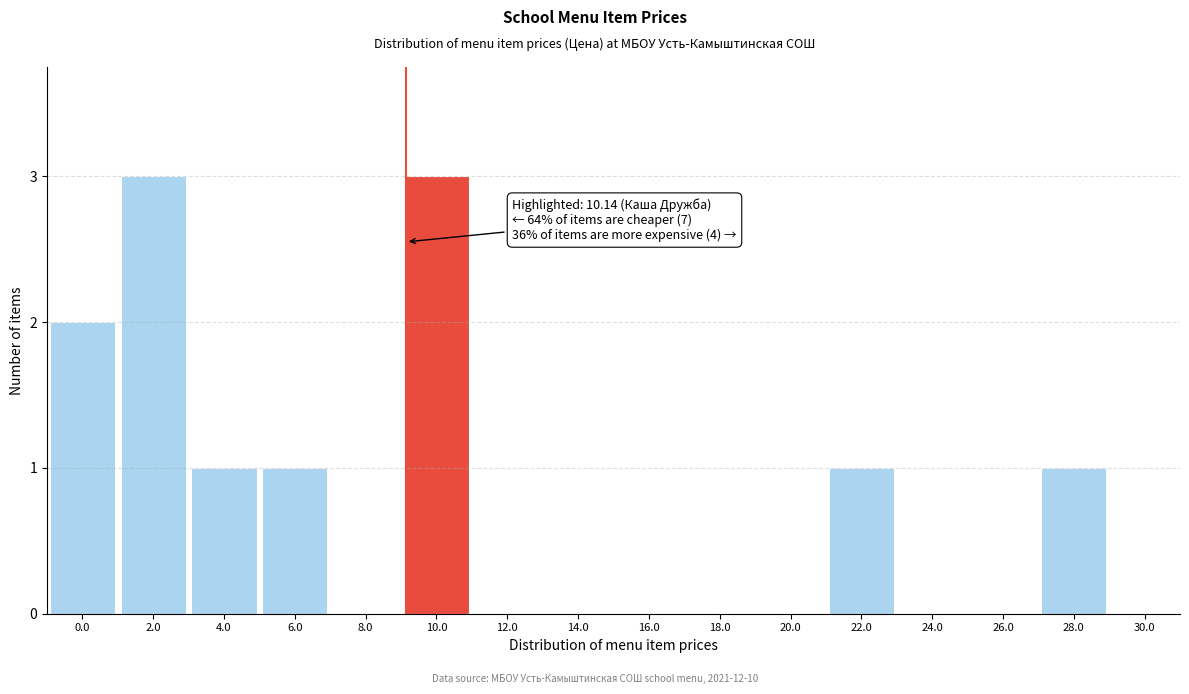

Reading left to right, extract all data points from this chart.

0.0=2	2.0=3	4.0=1	6.0=1	8.0=0	10.0=3	12.0=0	14.0=0	16.0=0	18.0=0	20.0=0	22.0=1	24.0=0	26.0=0	28.0=1	30.0=0